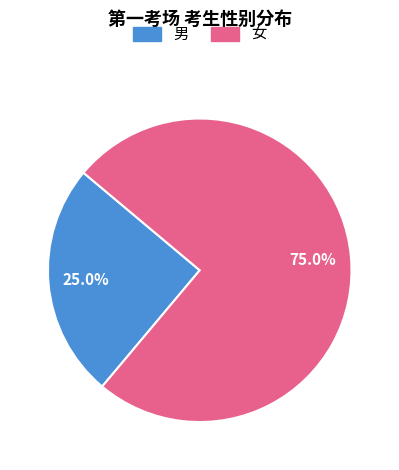

The 男 slice represents 34% of the pie. True or false?

False